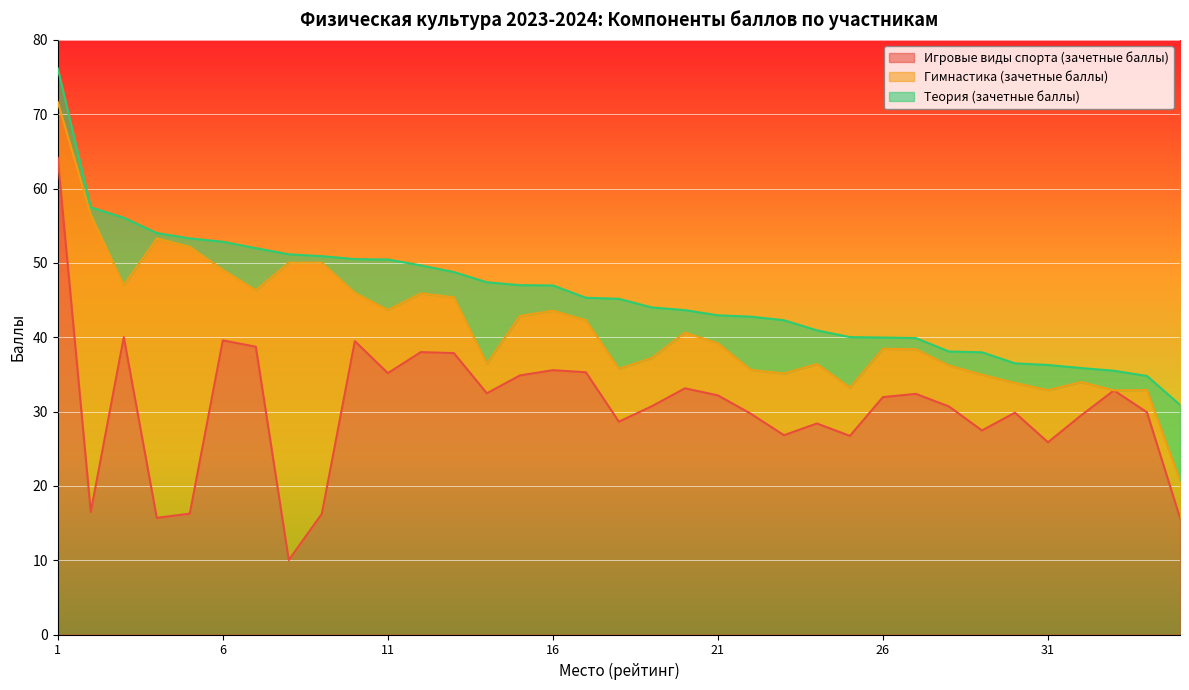

At which category is the sum across all series the highest?

1